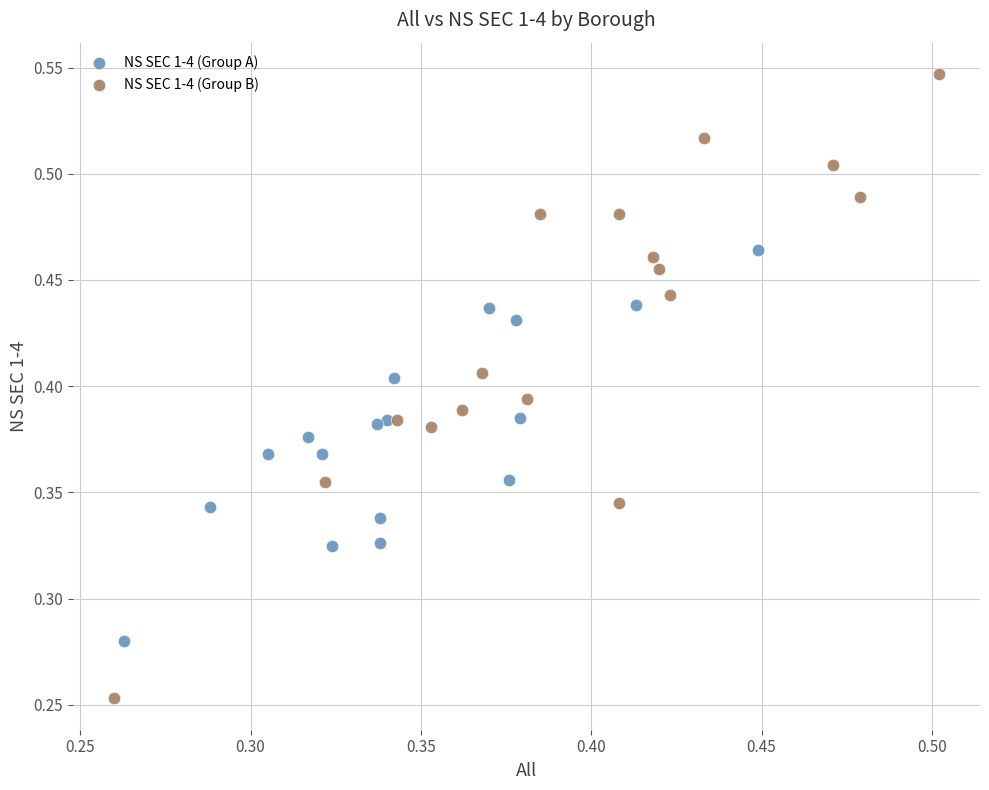

Which series reaches the minimum Y coordinate?

NS SEC 1-4 (Group B)